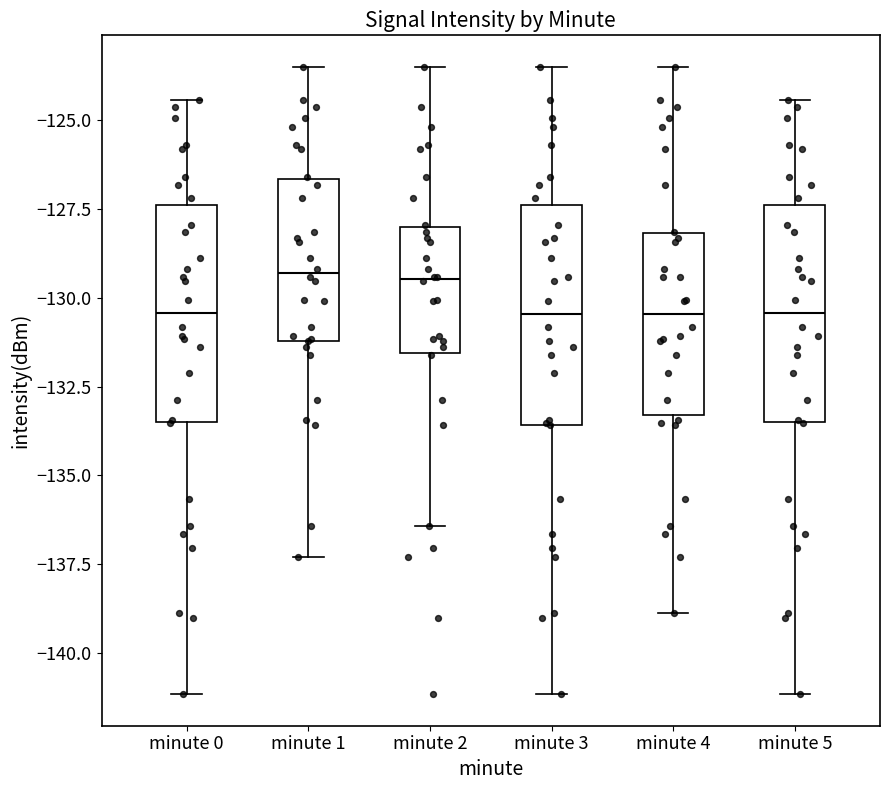

Reading left to right, read every box against the y-axis: the position of its median line, the range the box covers, and the ends of its whiskers. The values are not printed on the chart, so give them approximately, as read against the axis.

minute 0: median -130.5, box -133.5 to -127.5, whiskers -141.0 to -124.5
minute 1: median -129.5, box -131.0 to -126.5, whiskers -137.5 to -123.5
minute 2: median -129.5, box -131.5 to -128.0, whiskers -136.5 to -123.5
minute 3: median -130.5, box -133.5 to -127.5, whiskers -141.0 to -123.5
minute 4: median -130.5, box -133.5 to -128.0, whiskers -139.0 to -123.5
minute 5: median -130.5, box -133.5 to -127.5, whiskers -141.0 to -124.5